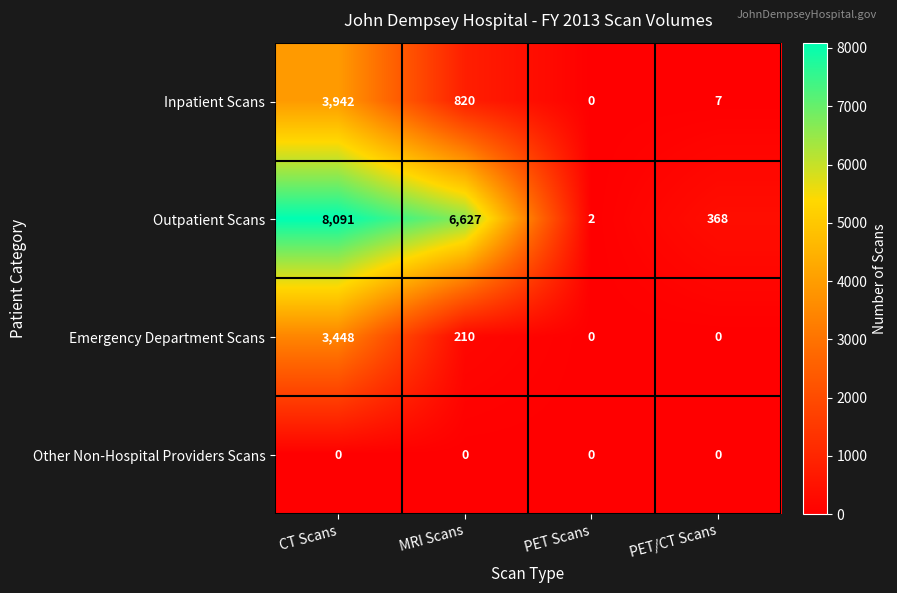

How many distinct data groups are displayed?

4